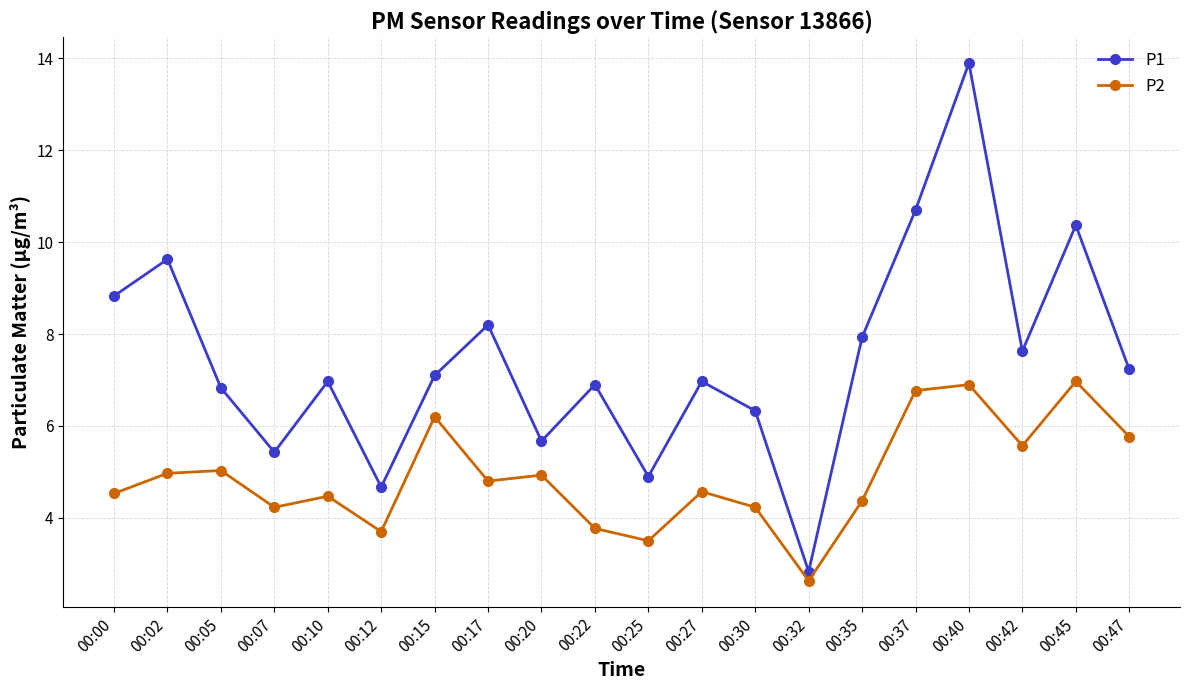

What is the difference between the P2 values at 00:45 and 00:30?

2.7